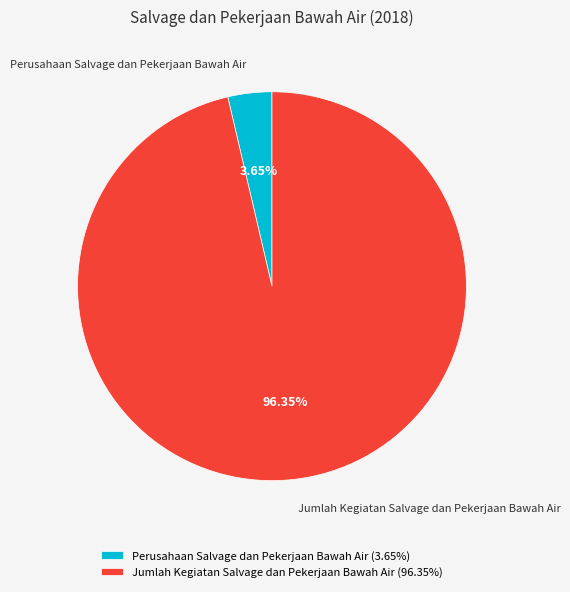

Between Jumlah Kegiatan Salvage dan Pekerjaan Bawah Air and Perusahaan Salvage dan Pekerjaan Bawah Air, which is larger?

Jumlah Kegiatan Salvage dan Pekerjaan Bawah Air